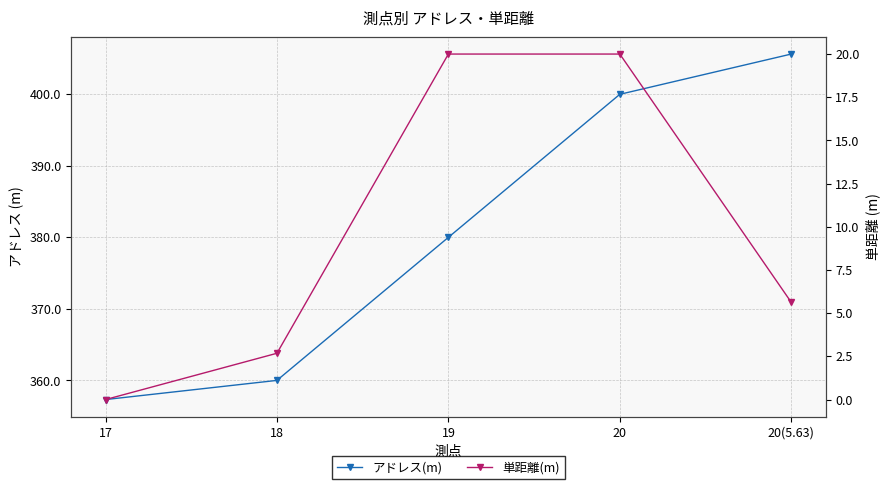

Which series changed the most between 17 and 20(5.63)?

アドレス(m)